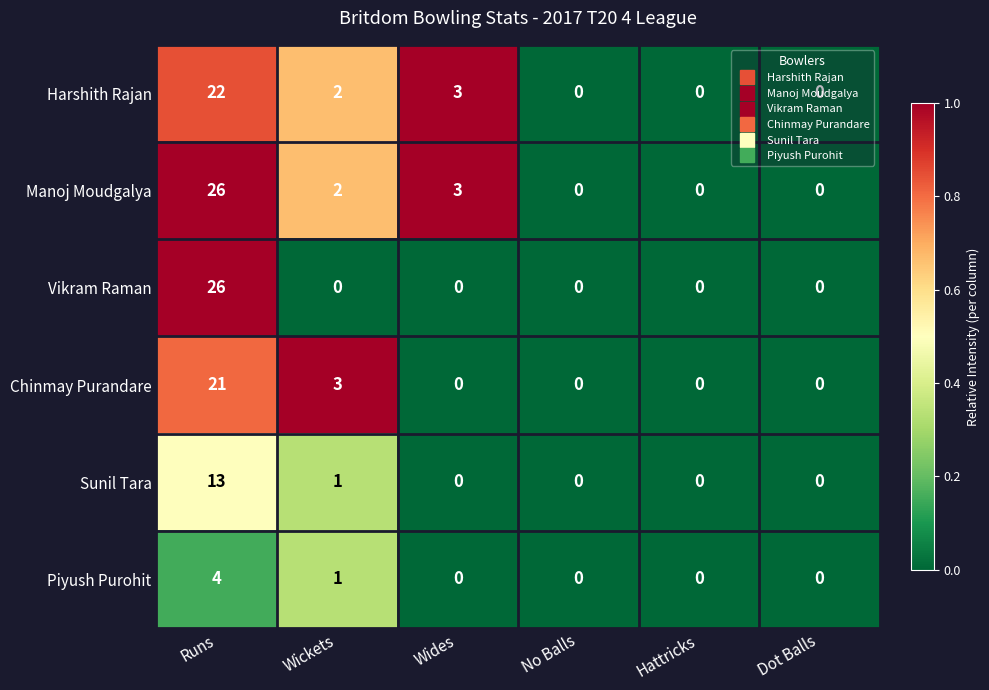

What is the difference between the maximum and minimum values in the Sunil Tara series?

13